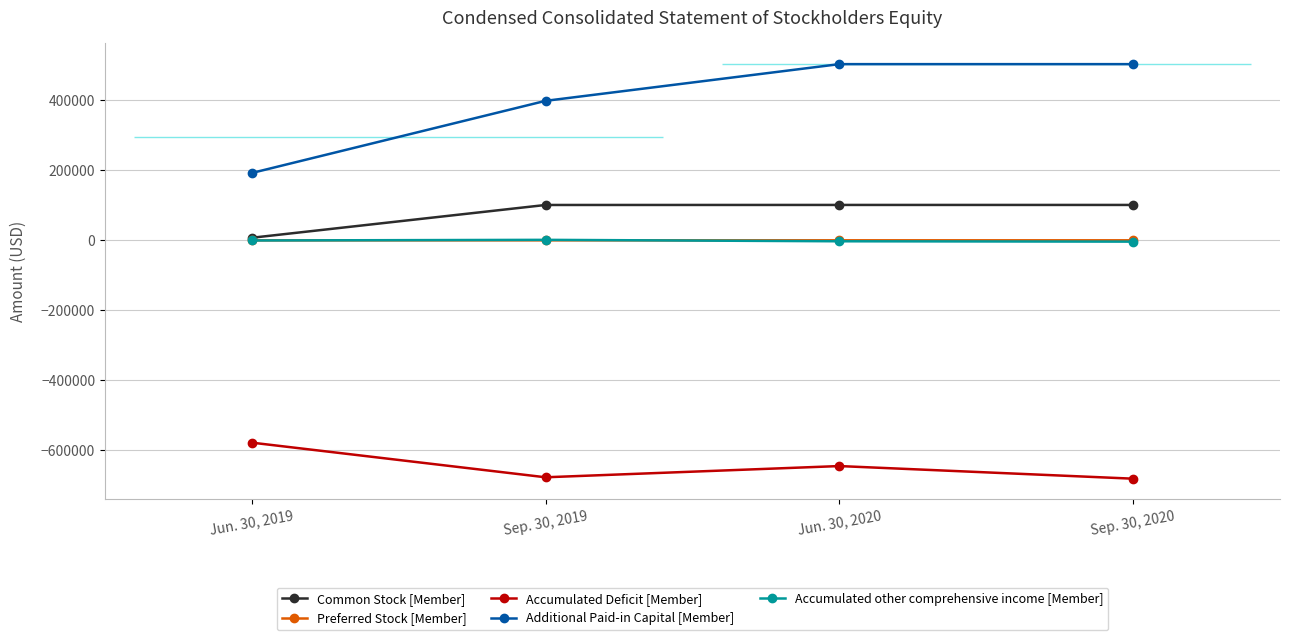

What value does the Additional Paid-in Capital [Member] series have at Jun. 30, 2019, to the nearest 10?

192400